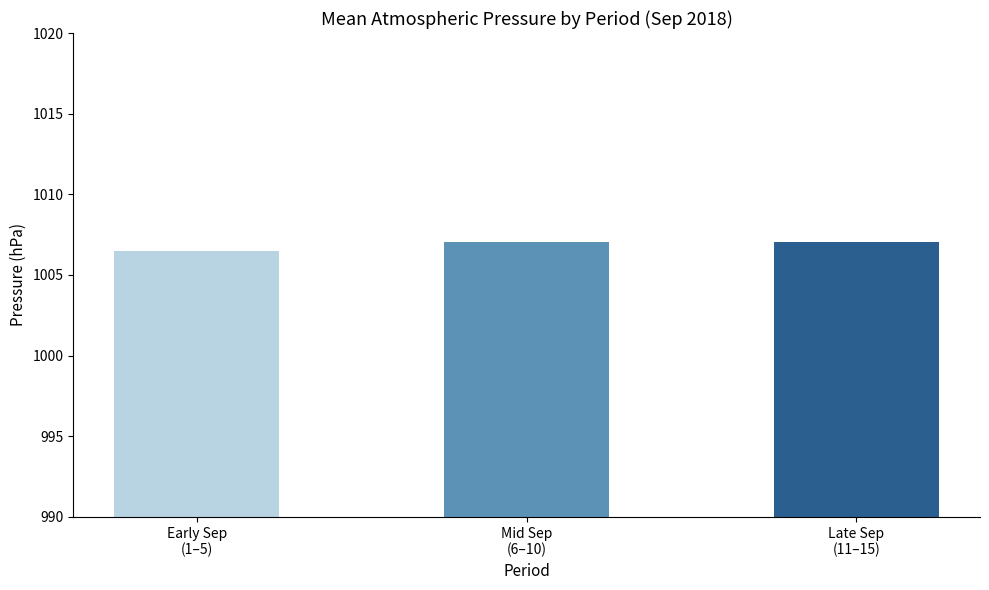

What is the average value?

1006.8